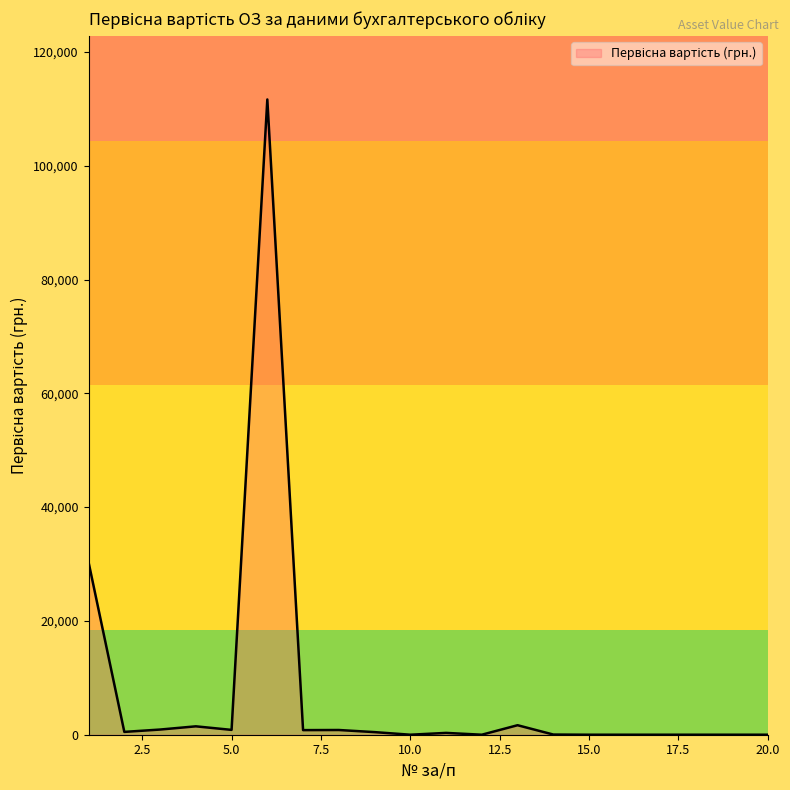

What is the greatest value displayed?

111644.9